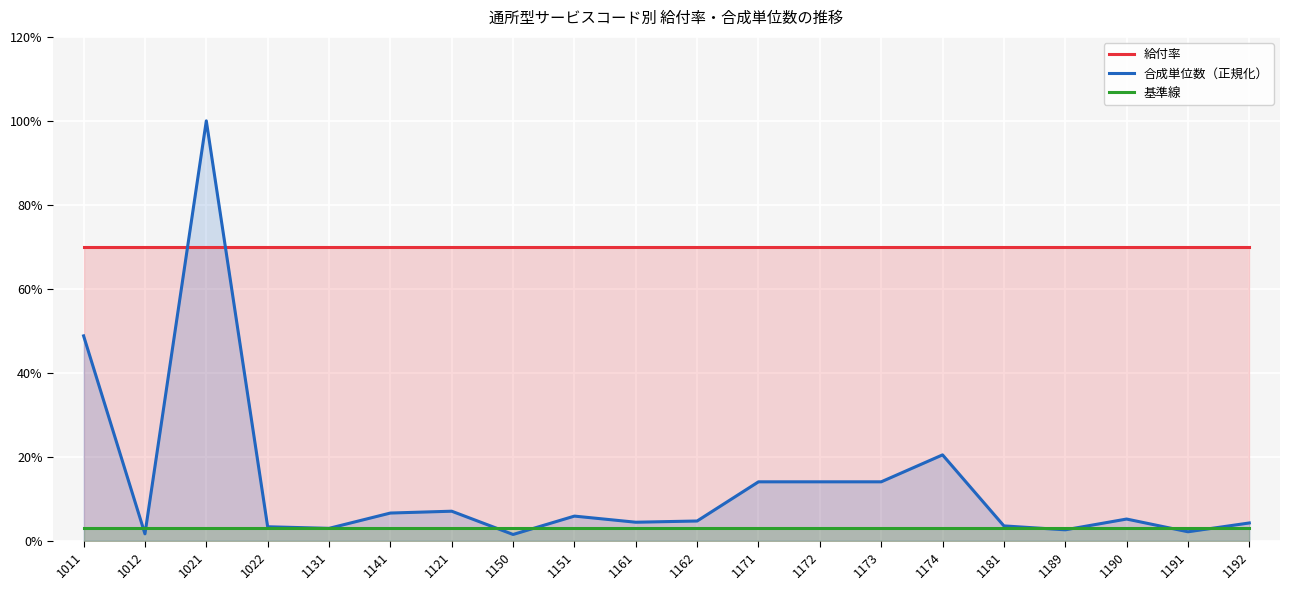

At which label is 基準線 closest to 0?

1011